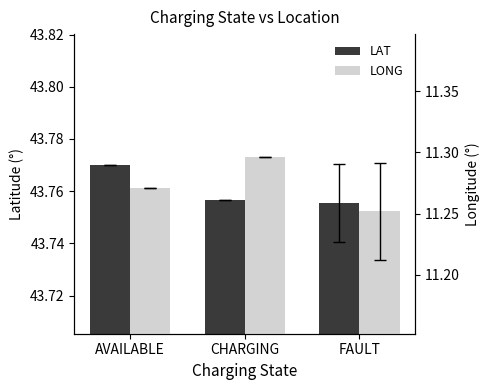

How many groups of bars are there?

3